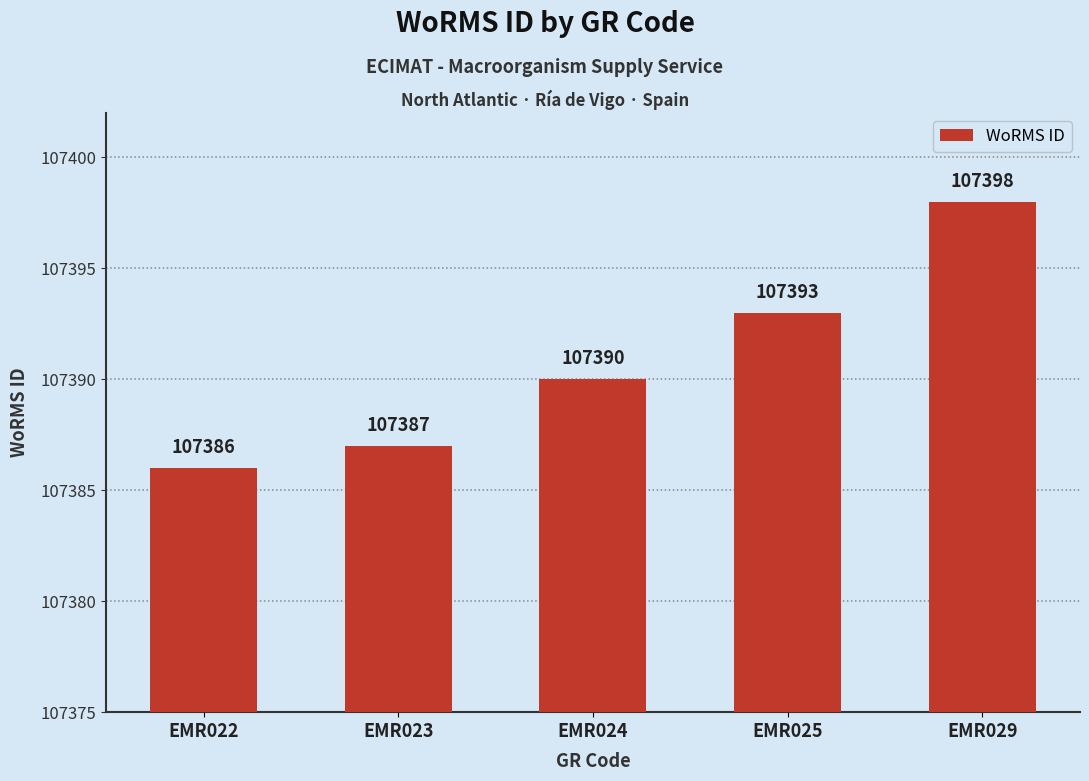

How many distinct data groups are displayed?

1